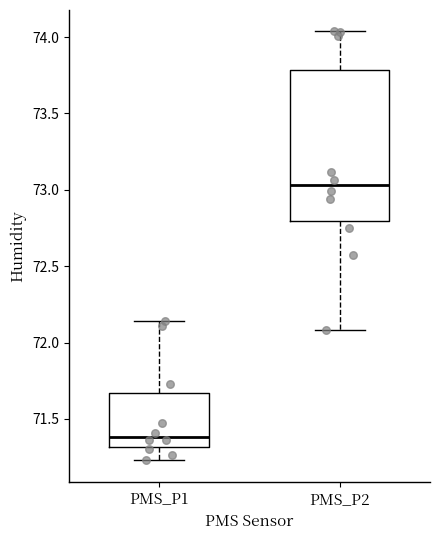

Reading left to right, read every box against the y-axis: the position of its median line, the range the box covers, and the ends of its whiskers. The values are not printed on the chart, so give them approximately, as read against the axis.

PMS_P1: median 71.40, box 71.30 to 71.65, whiskers 71.25 to 72.15
PMS_P2: median 73.05, box 72.80 to 73.80, whiskers 72.10 to 74.05